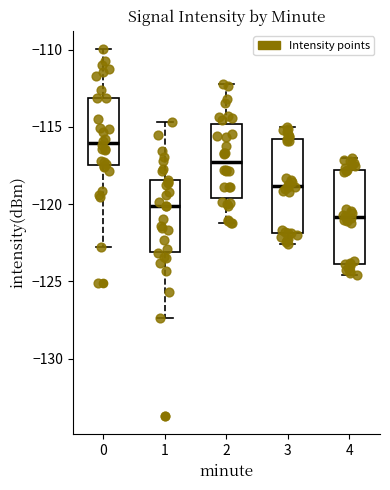

Where is the upper edge of the box at x = 3 on the y-axis? The values are not printed on the chart, so give them approximately, as read against the axis.

-116.0